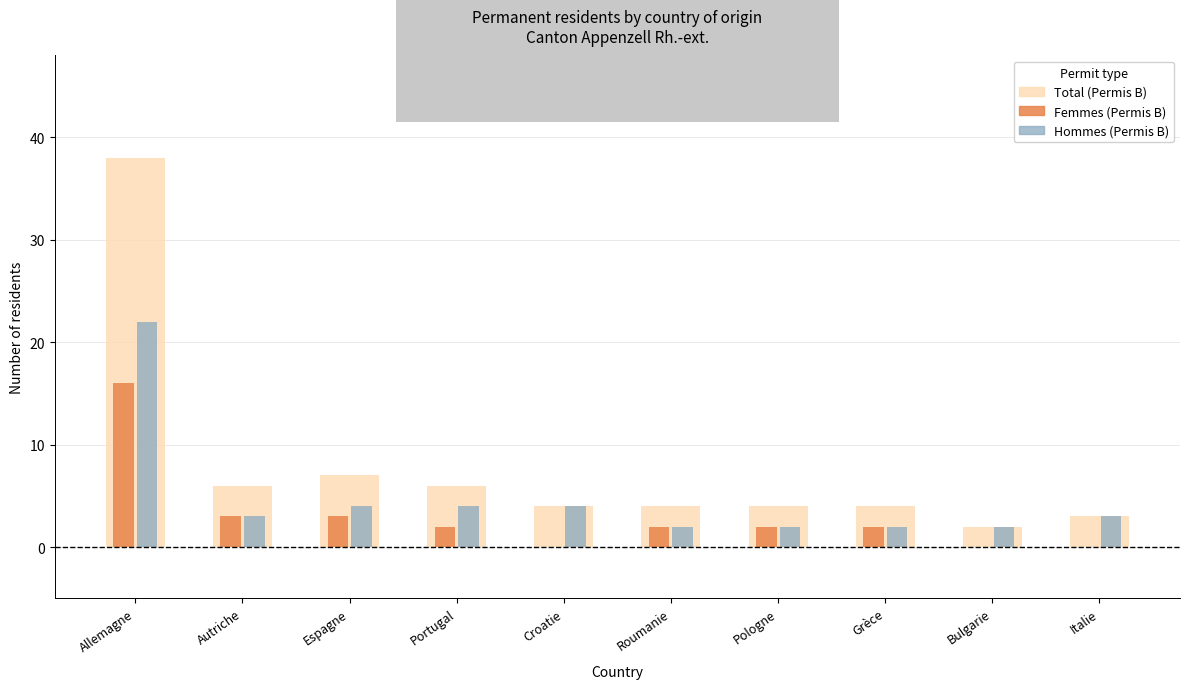

The Femmes (Permis B) series shows 2 at Grèce. True or false?

True